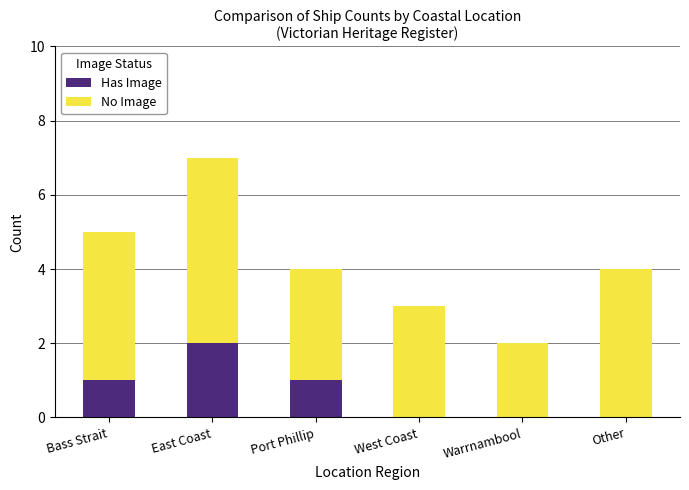

Which category has the highest value in the Has Image series?

East Coast